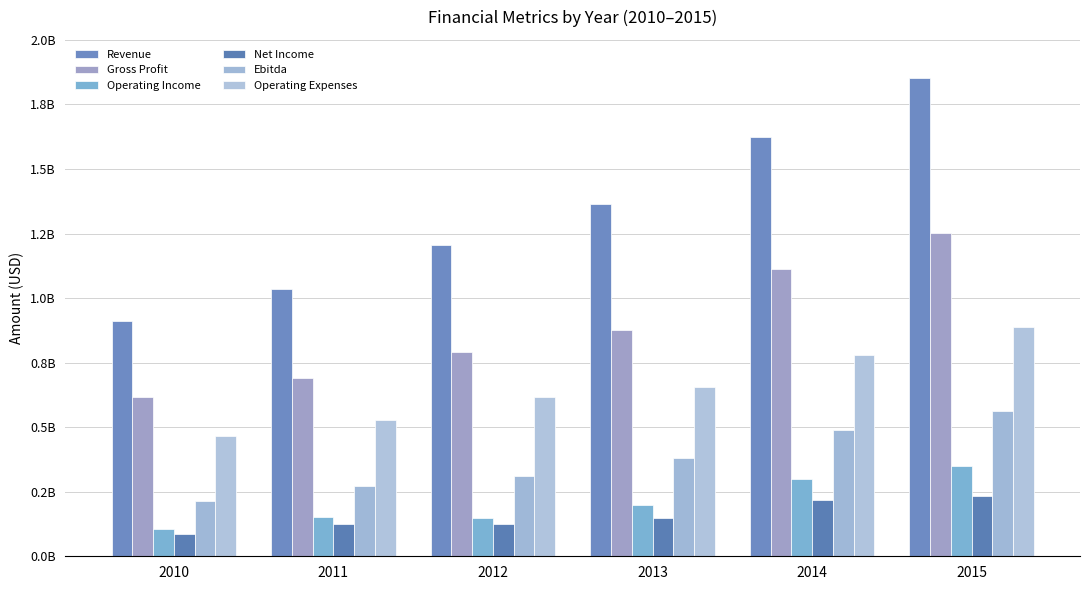

Are the bars horizontal?

No